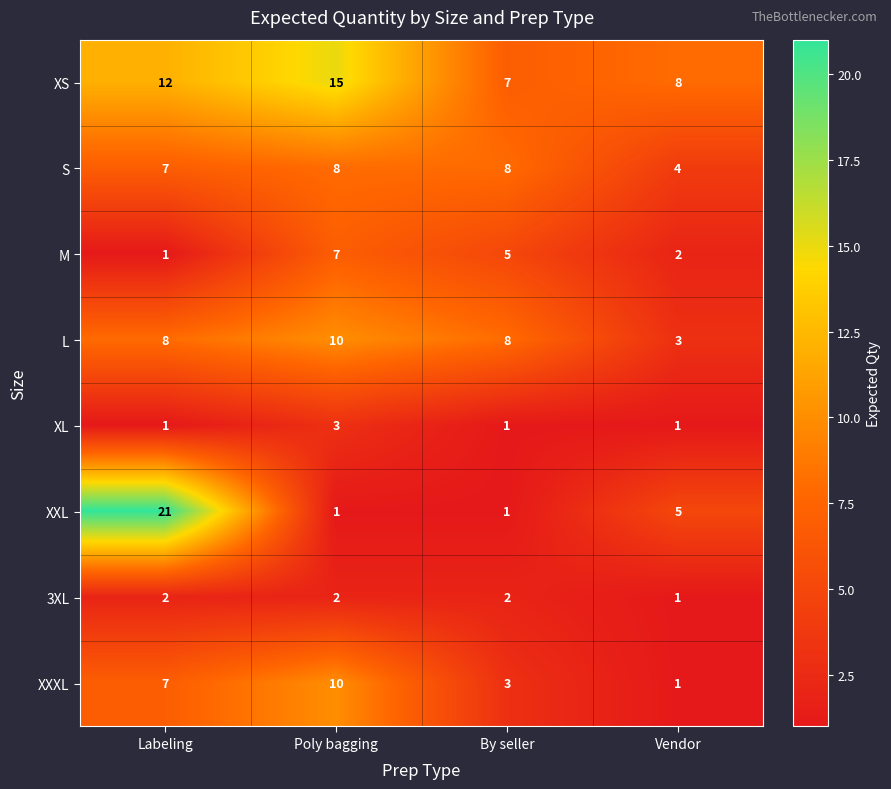

Rank the categories by XS value from lowest to highest.

By seller, Vendor, Labeling, Poly bagging